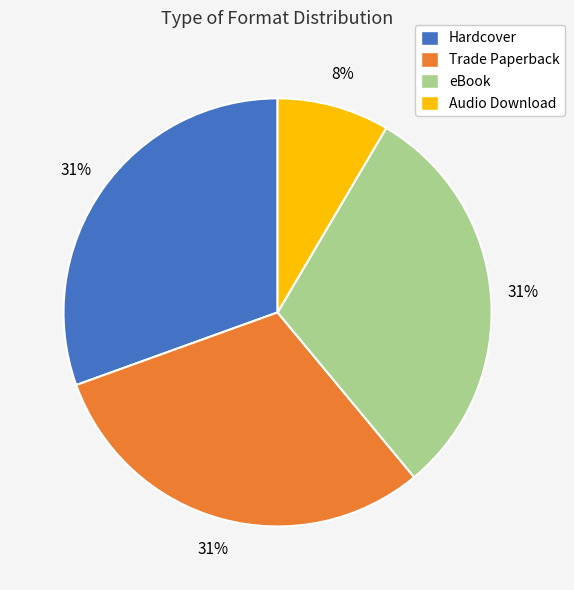

Is it true that Trade Paperback is 31% of the pie?

True